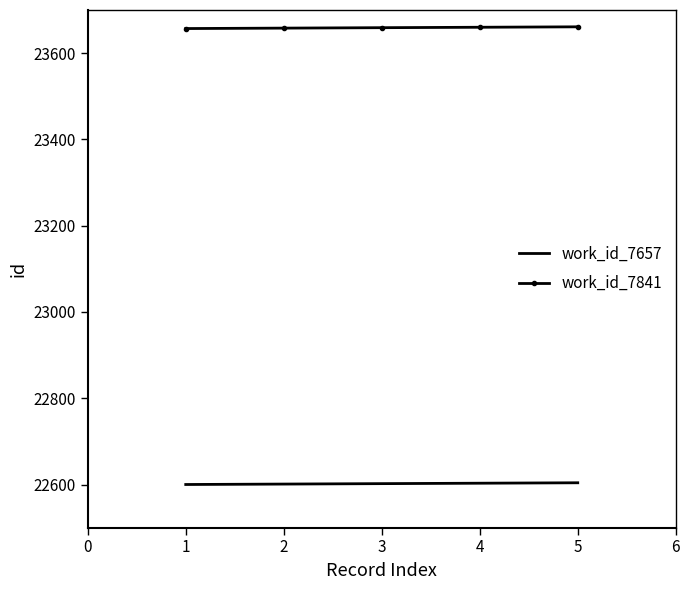

True or false: work_id_7841 and work_id_7657 intersect in this chart.

False